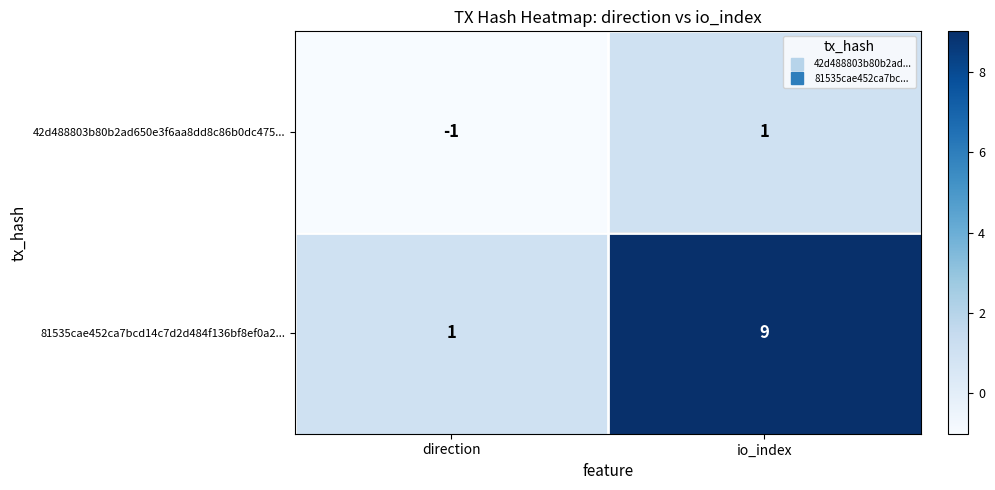

How many categories are shown in the chart?

2